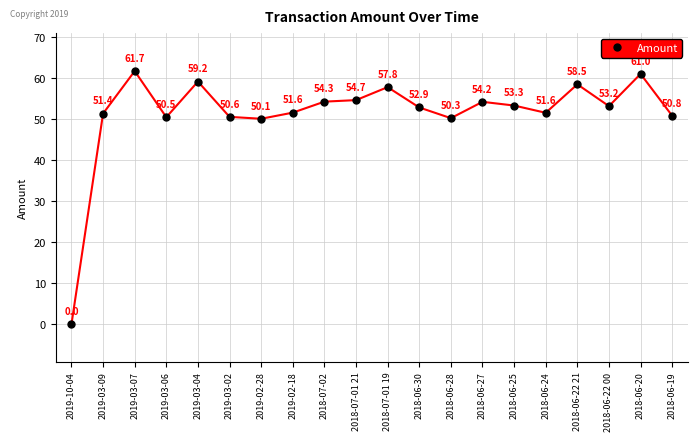

What is the label of the 13th point from the left?

2018-06-28